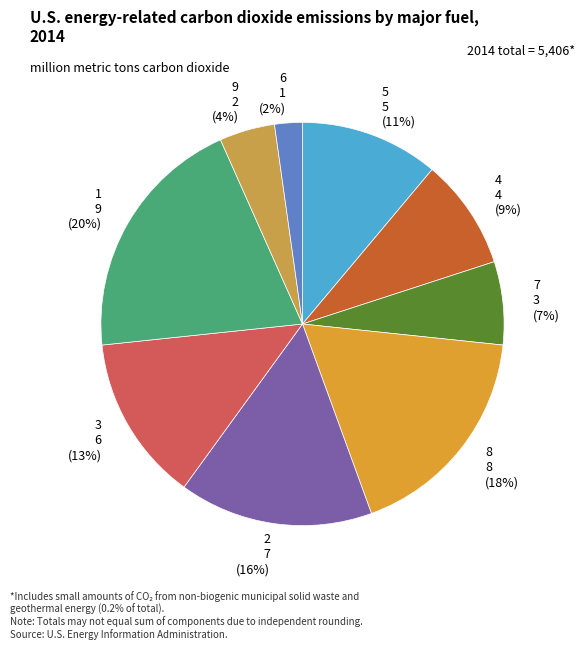

What is the largest slice in the pie chart?

1